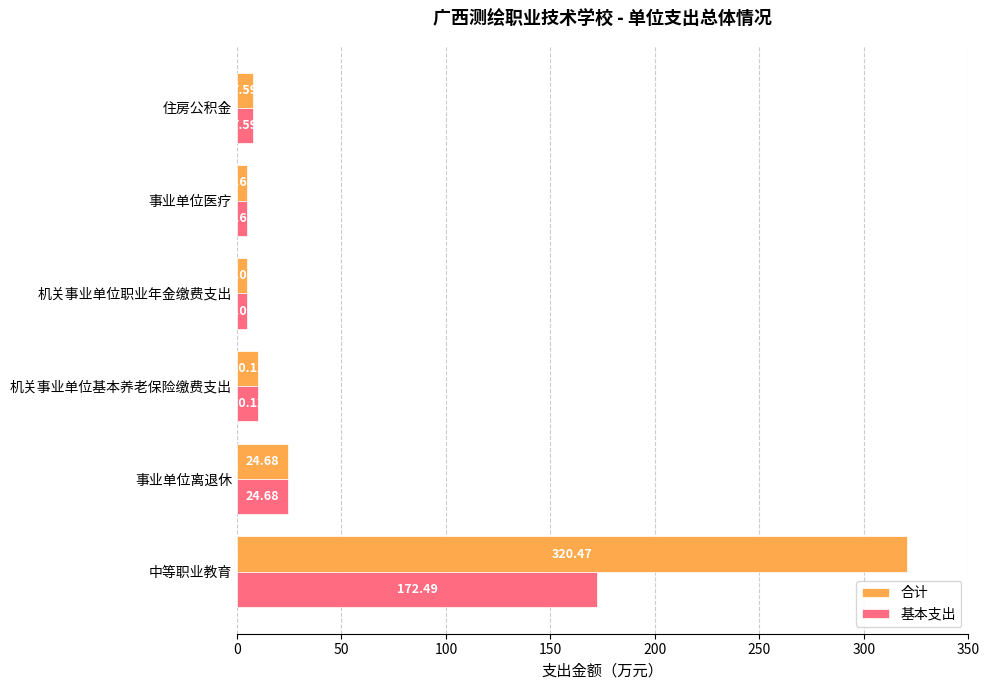

What are all the series names shown in the legend?

合计, 基本支出